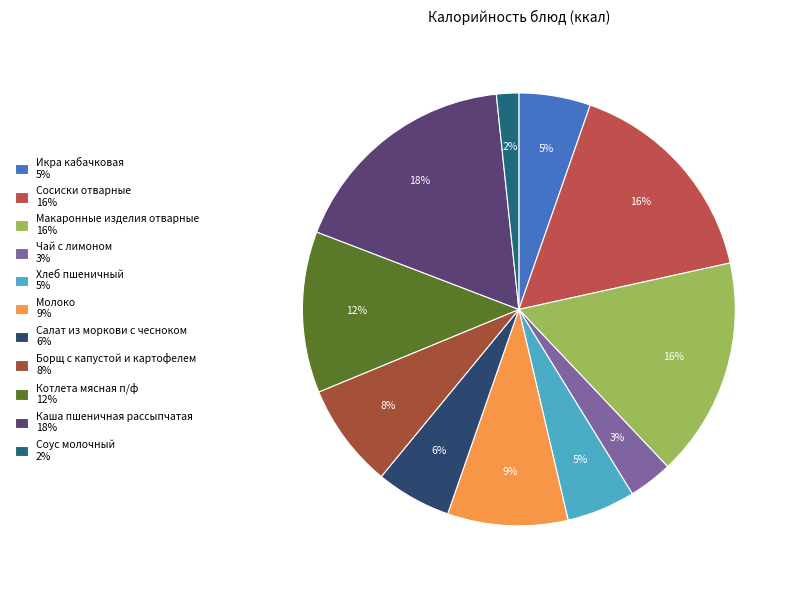

True or false: Икра кабачковая accounts for 5% of the total.

True